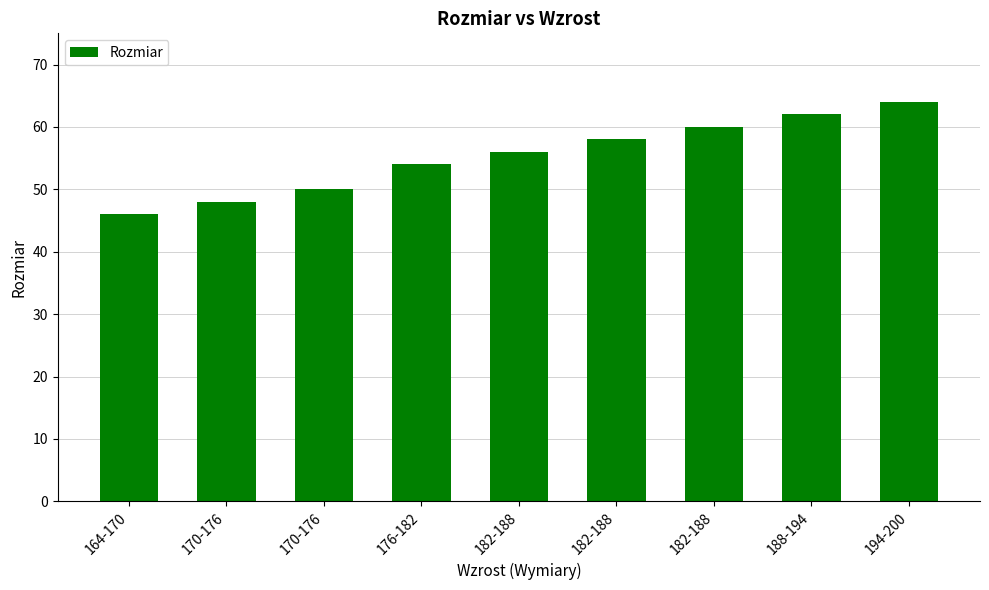

List the labels in order of value, largest first.

194-200, 188-194, 182-188, 182-188, 182-188, 176-182, 170-176, 170-176, 164-170